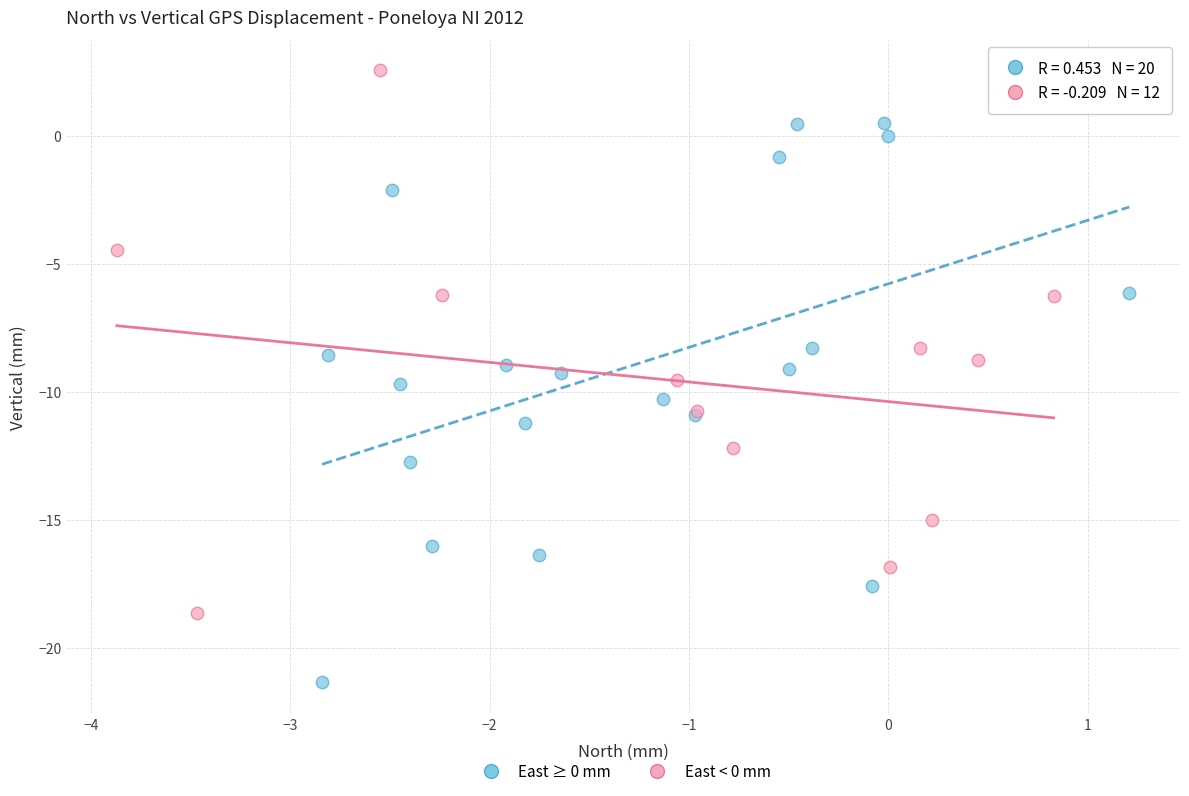

Which series reaches the minimum Y coordinate?

East ≥ 0 mm